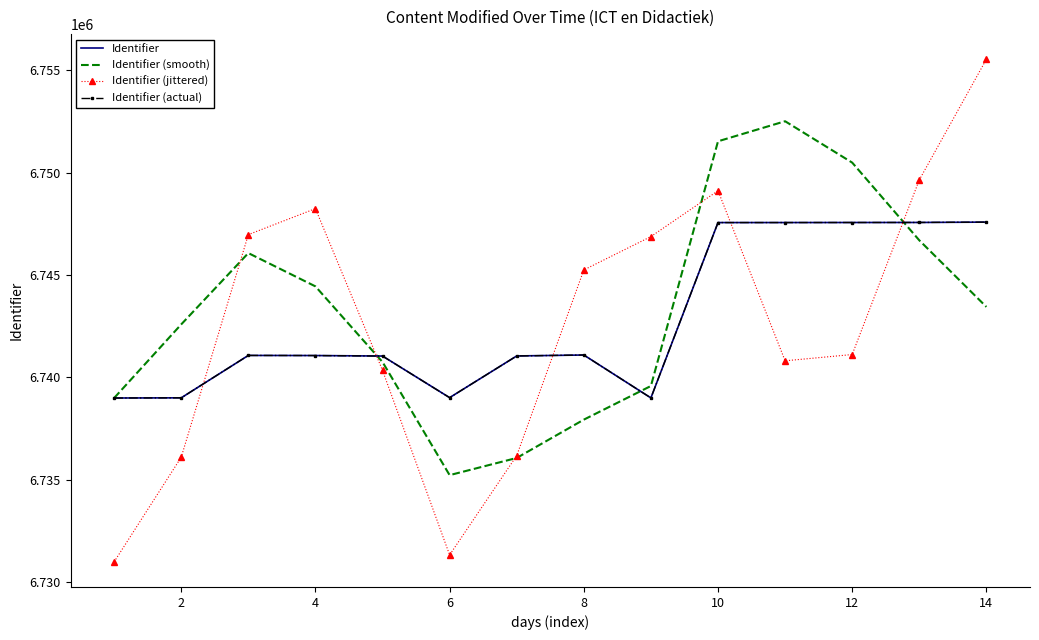

What are all the series names shown in the legend?

Identifier, Identifier (smooth), Identifier (jittered), Identifier (actual)